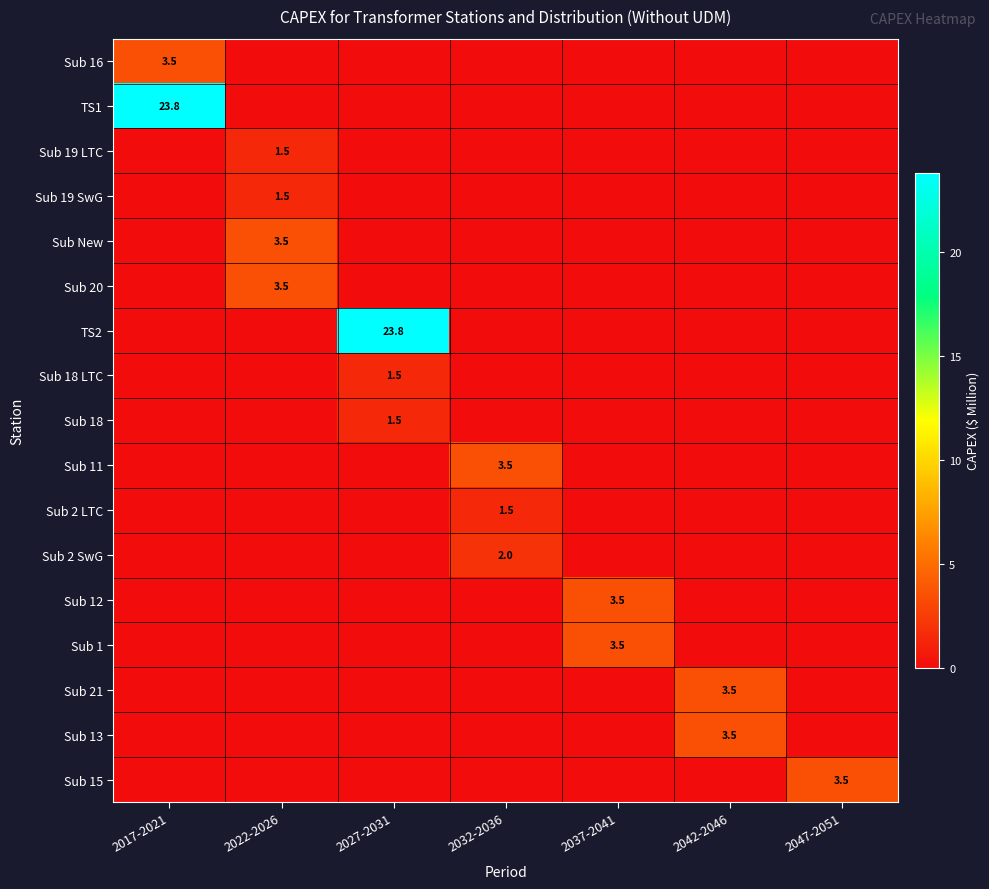

How many values in the Sub New series exceed 0?

1